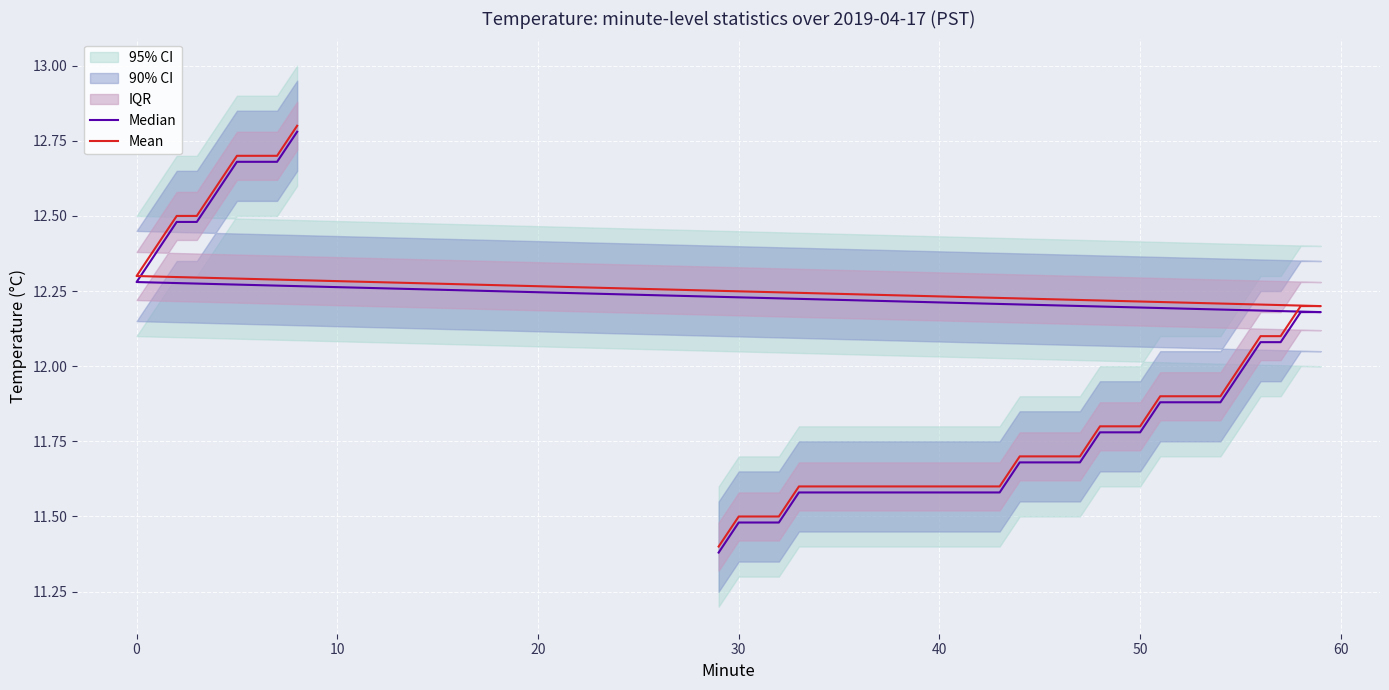

What is the sum of all Mean values?

477.1